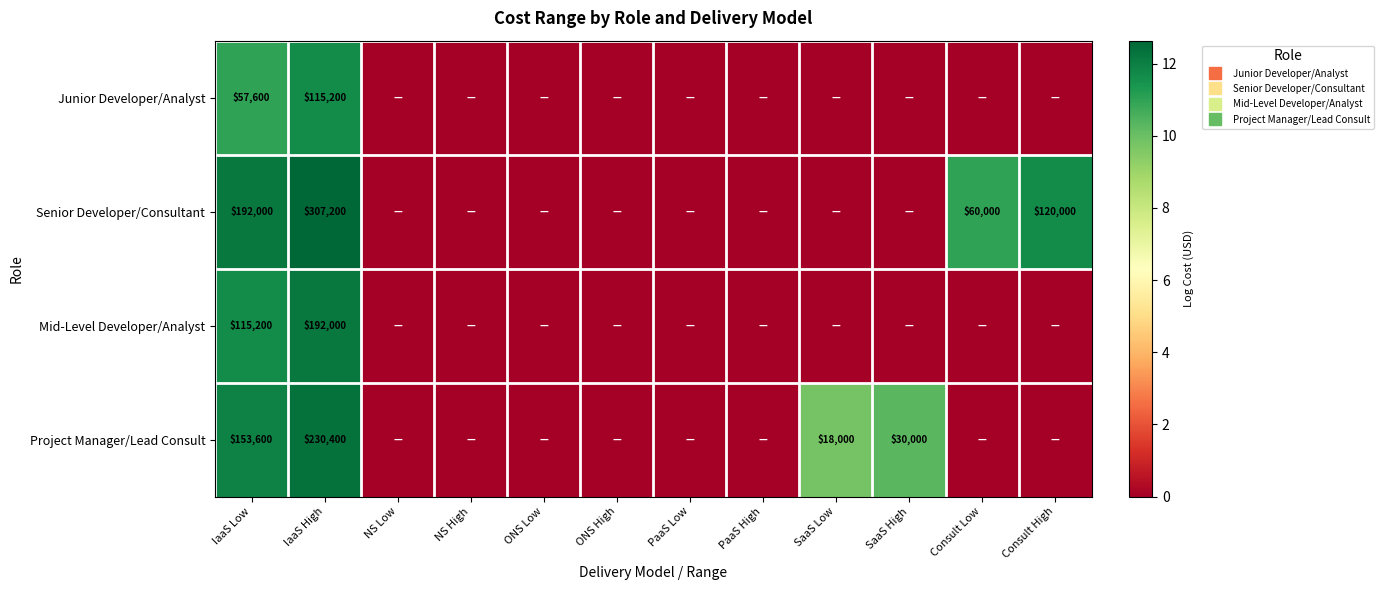

The Senior Developer/Consultant series shows 0.0 at SaaS High. True or false?

True